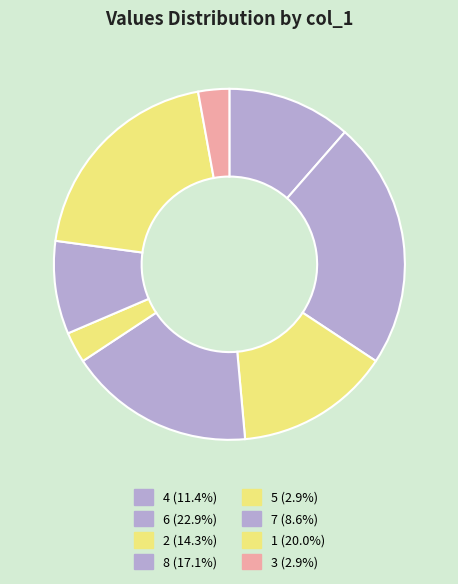

Does 2 account for over 50% of the chart?

No